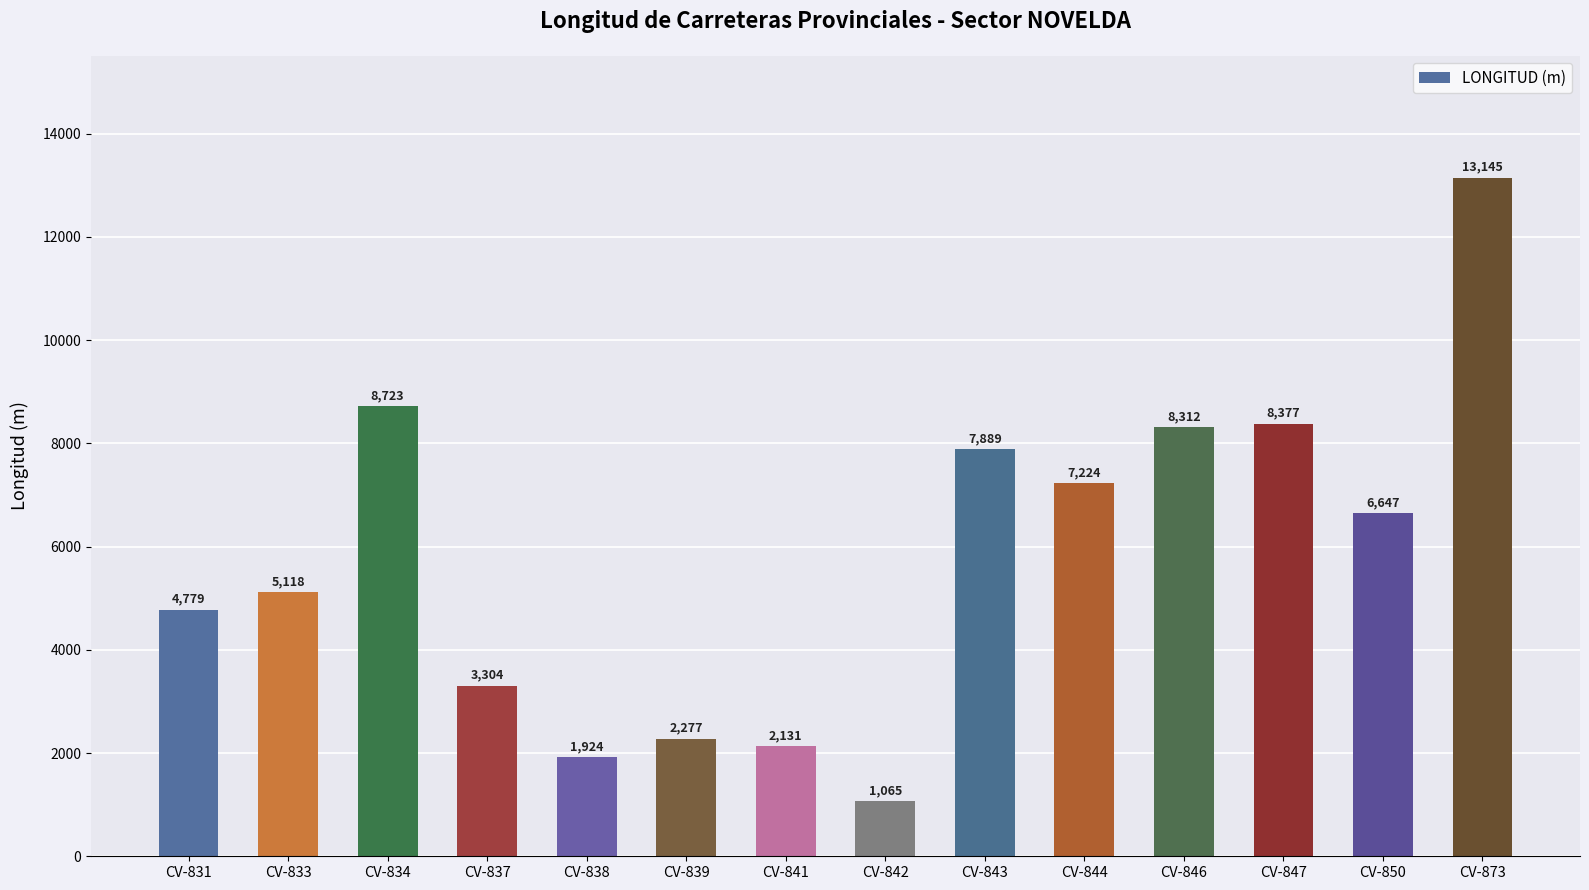

Rank the categories by value from lowest to highest.

CV-842, CV-838, CV-841, CV-839, CV-837, CV-831, CV-833, CV-850, CV-844, CV-843, CV-846, CV-847, CV-834, CV-873